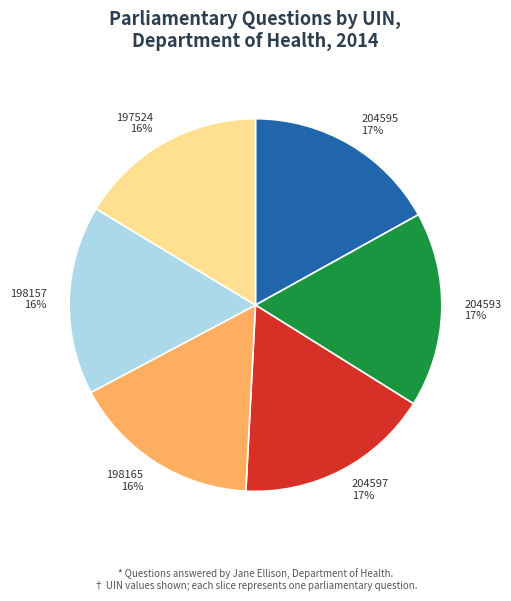

To the nearest percent, what is the difference between the largest and smallest slice percentages?

1%